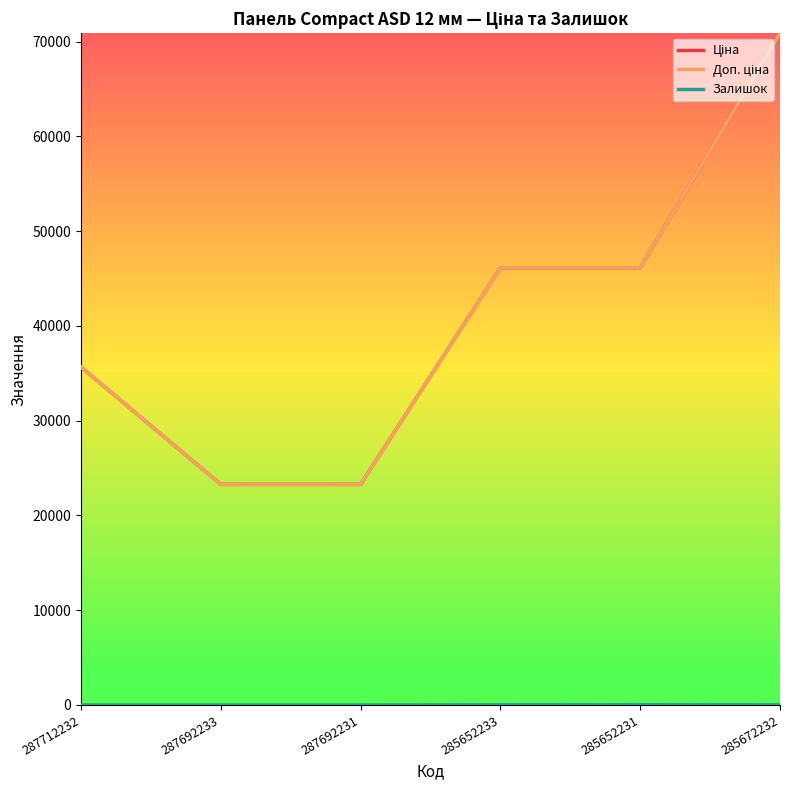

Between 285652231 and 285672232, which series saw the biggest shift?

Ціна